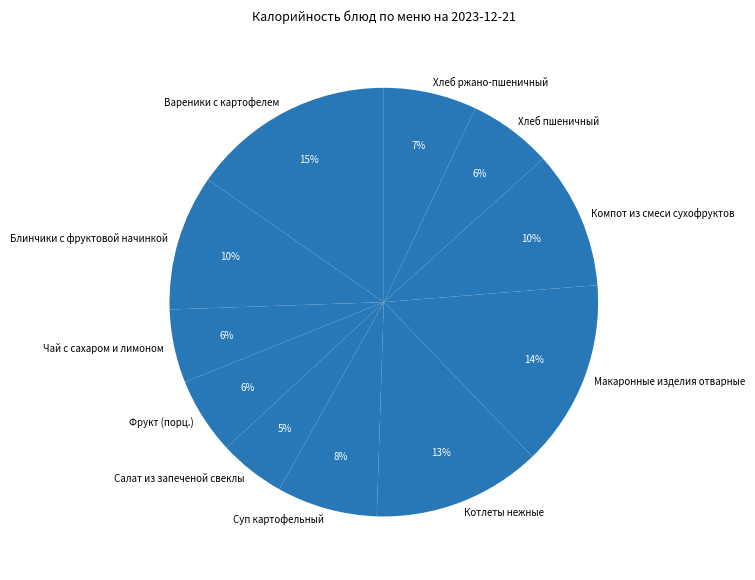

Count the number of slices in the pie.

11